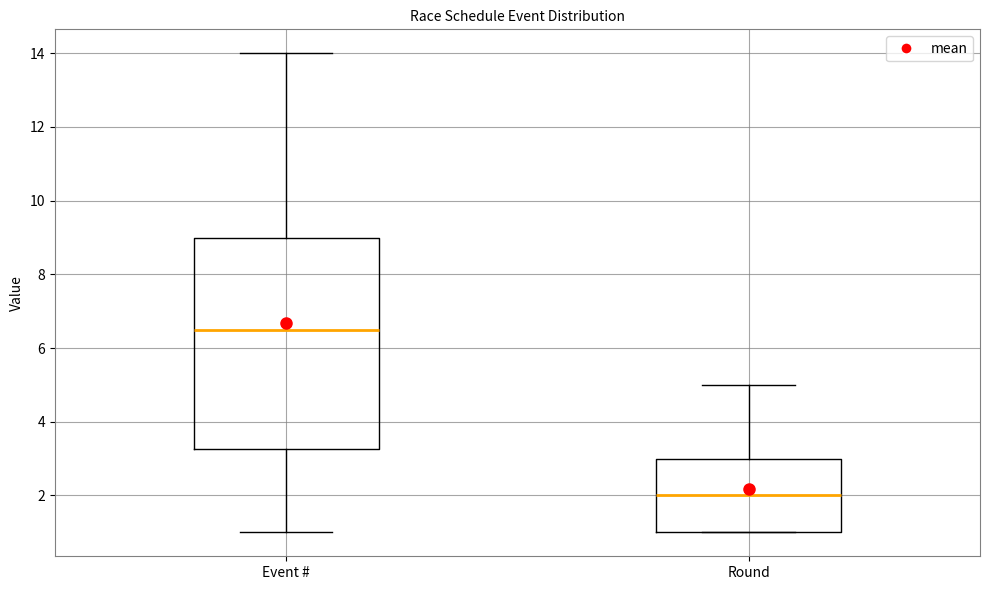

Reading left to right, read every box against the y-axis: the position of its median line, the range the box covers, and the ends of its whiskers. The values are not printed on the chart, so give them approximately, as read against the axis.

Event #: median 6.6, box 3.2 to 9.0, whiskers 1.0 to 14.0
Round: median 2.0, box 1.0 to 3.0, whiskers 1.0 to 5.0